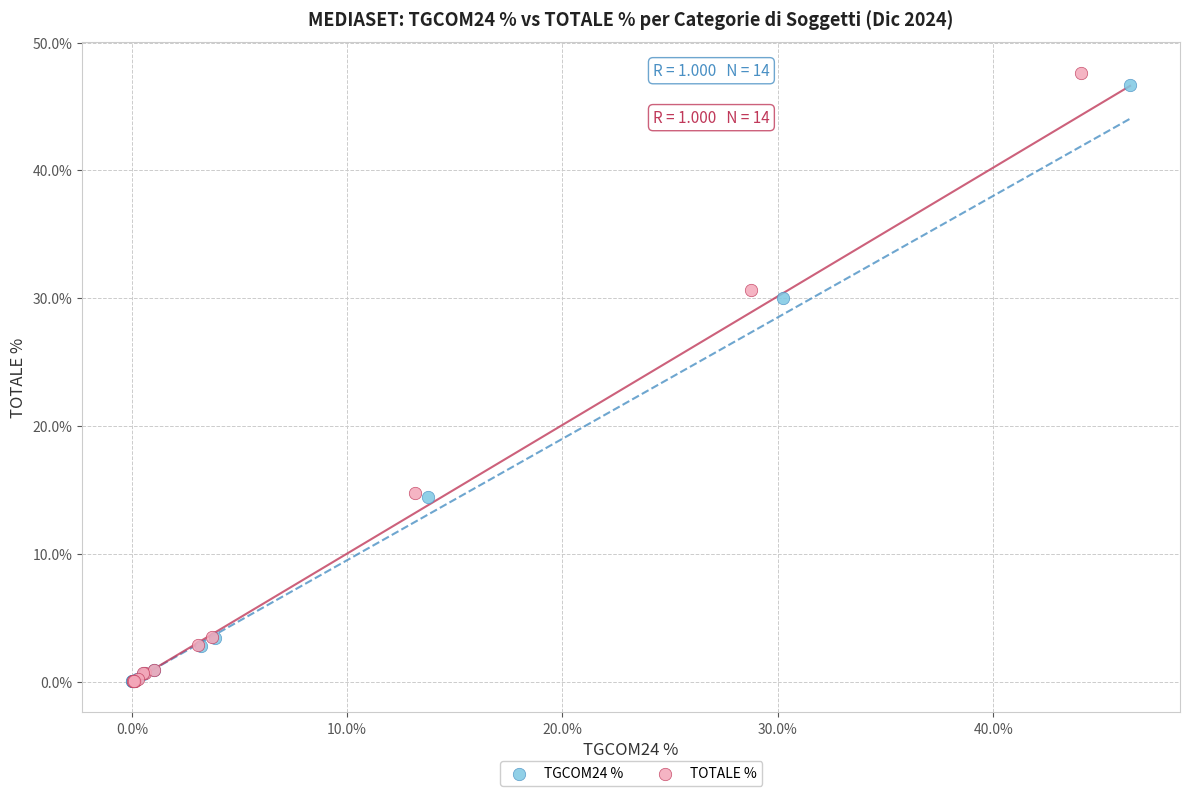

Which series has the largest Y range (max minus min)?

TOTALE %